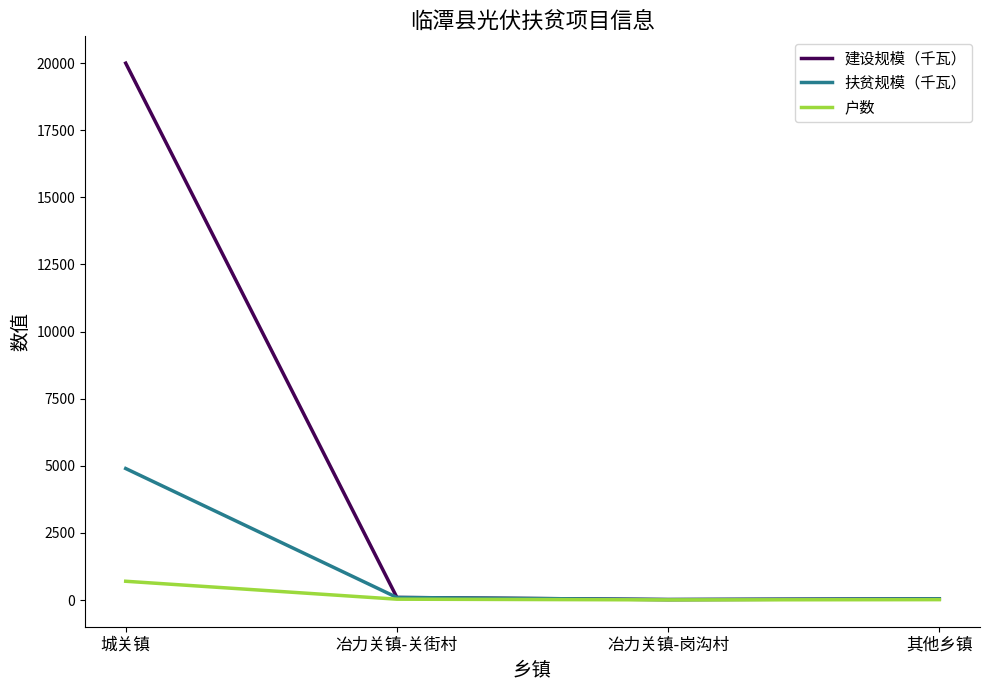

At which label does 户数 first exceed 32?

城关镇